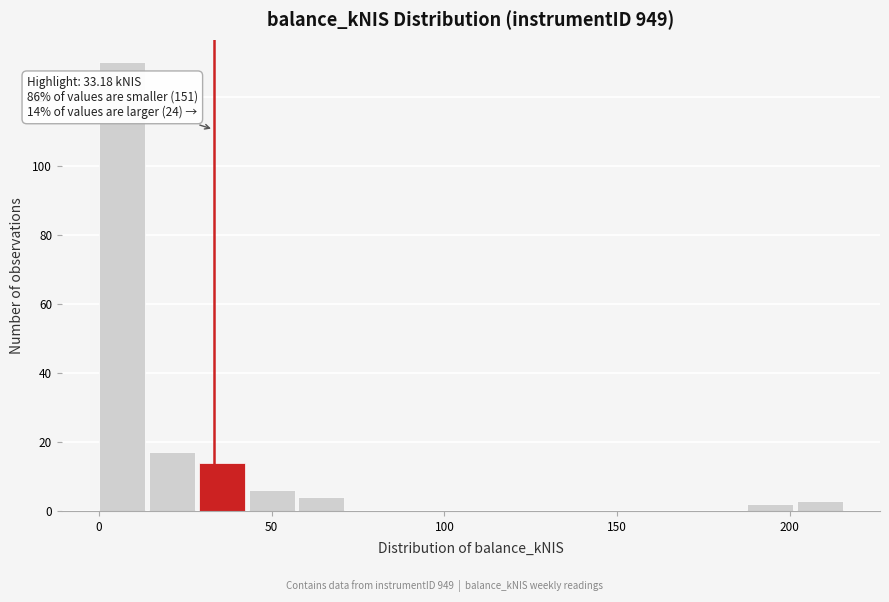

Around what value on the x-axis is the tallest bar? Give the approximate position of its centre, as read against the axis.

5